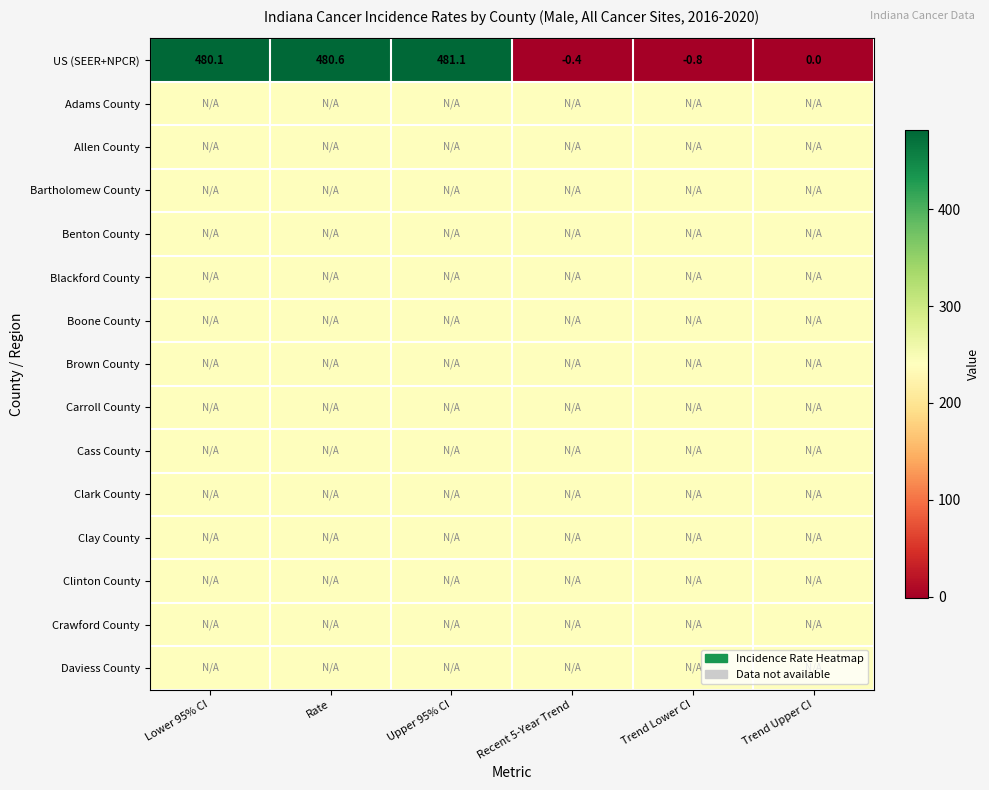

Which series has the largest range (max minus min)?

US (SEER+NPCR)